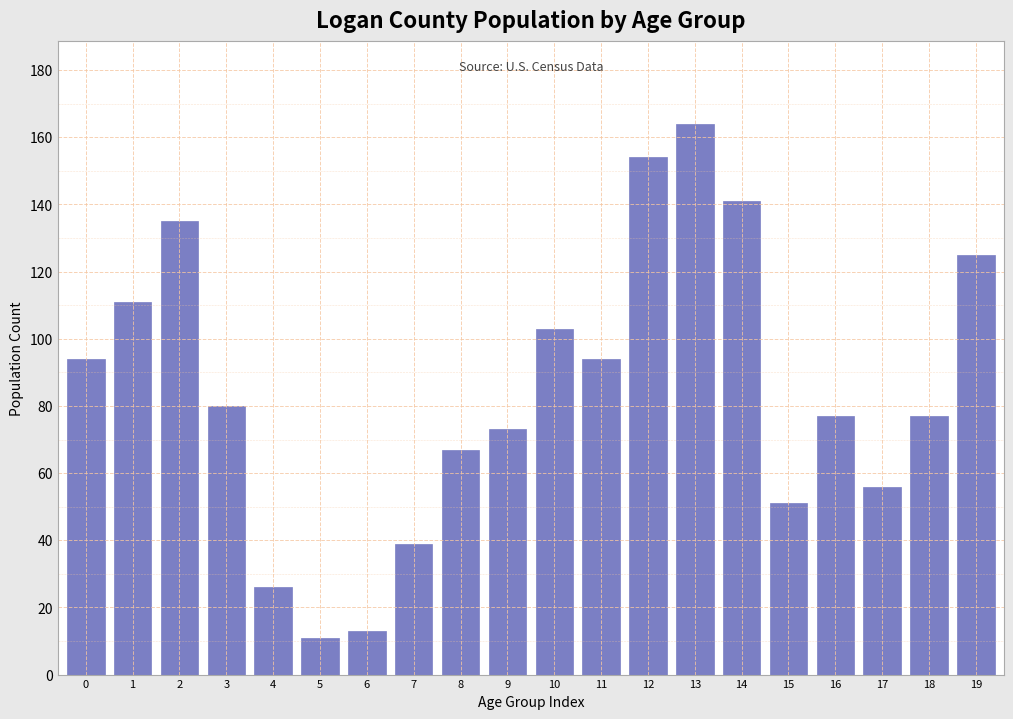

Reading left to right, list all the values displayed in this chart.

94	111	135	80	26	11	13	39	67	73	103	94	154	164	141	51	77	56	77	125